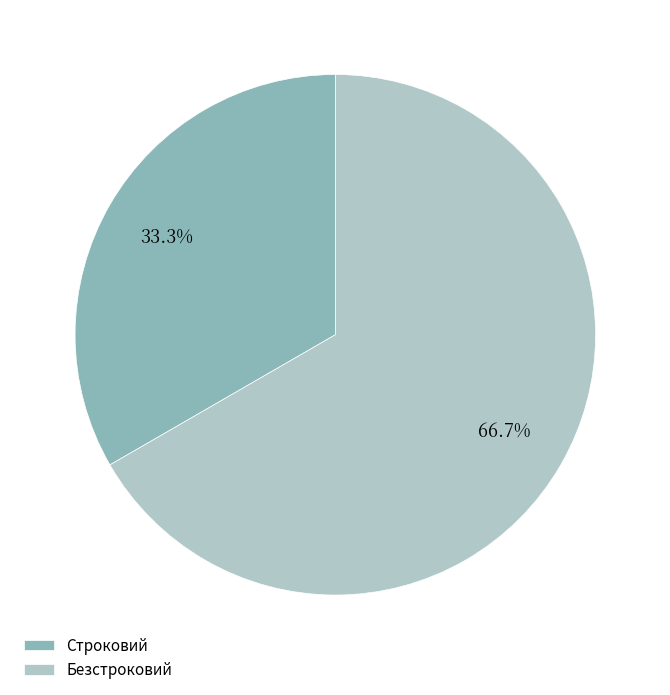

The Строковий slice represents 47% of the pie. True or false?

False